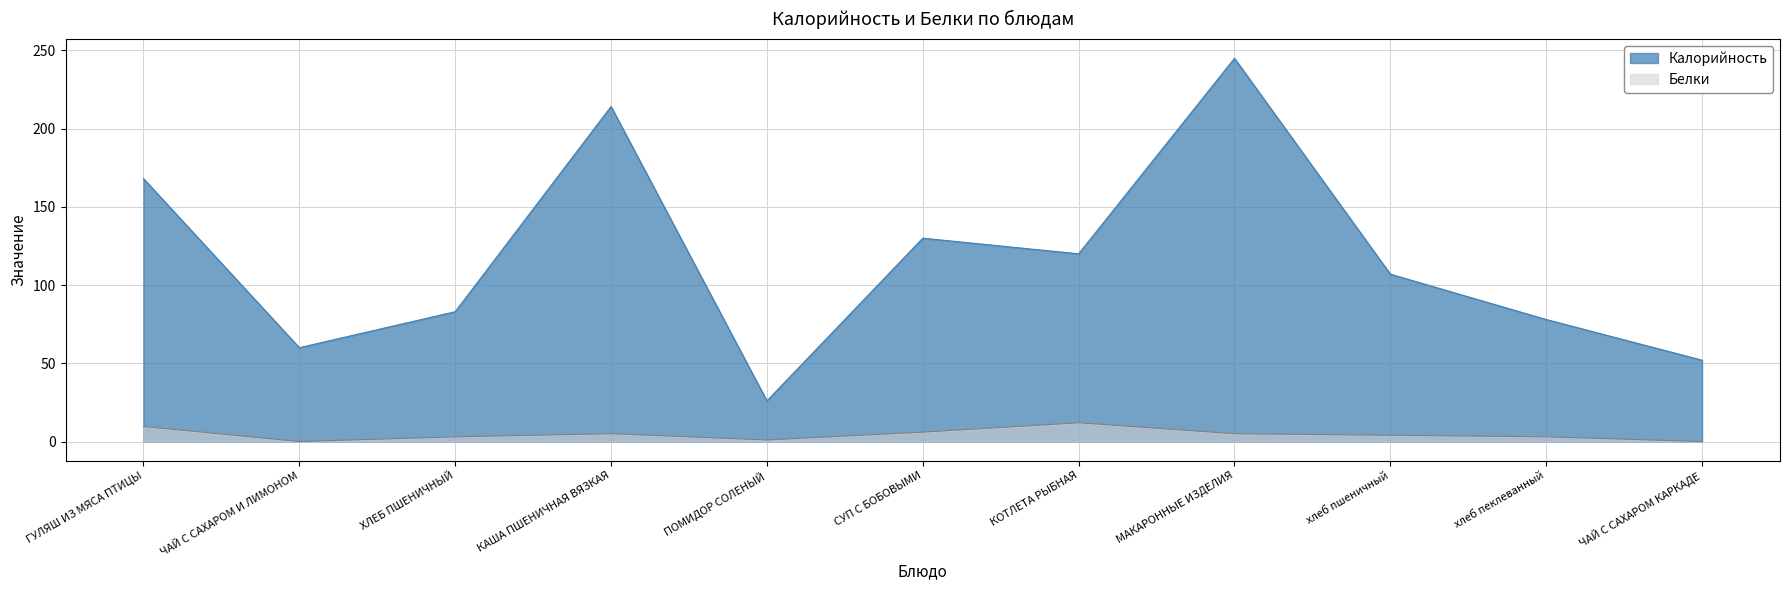

Does the chart display data point markers on the line(s)?

No